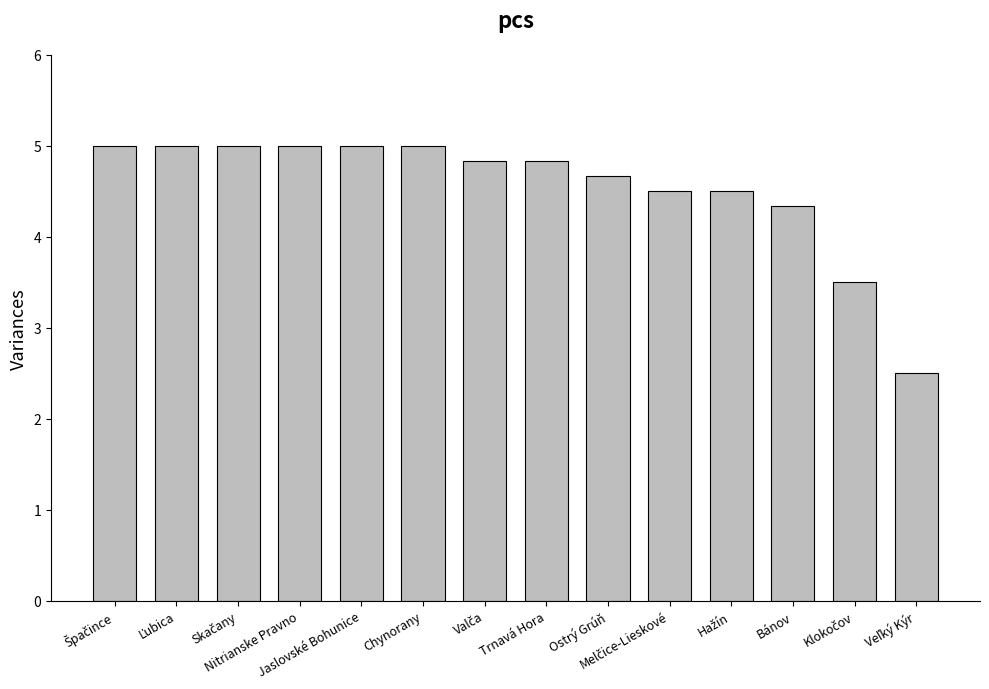

The value at Ostrý Grúň is 1.1. True or false?

False